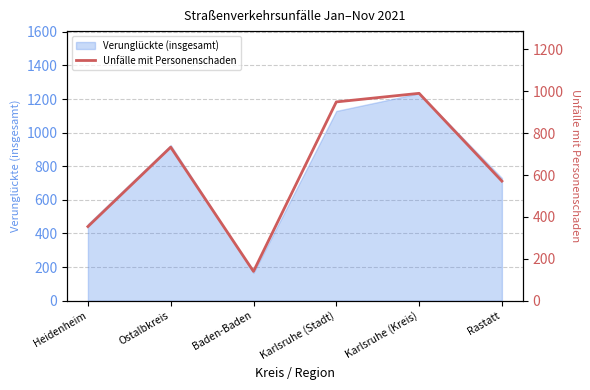

Reading right to left, what are all the values shown in this chart?

571	990	949	140	733	354